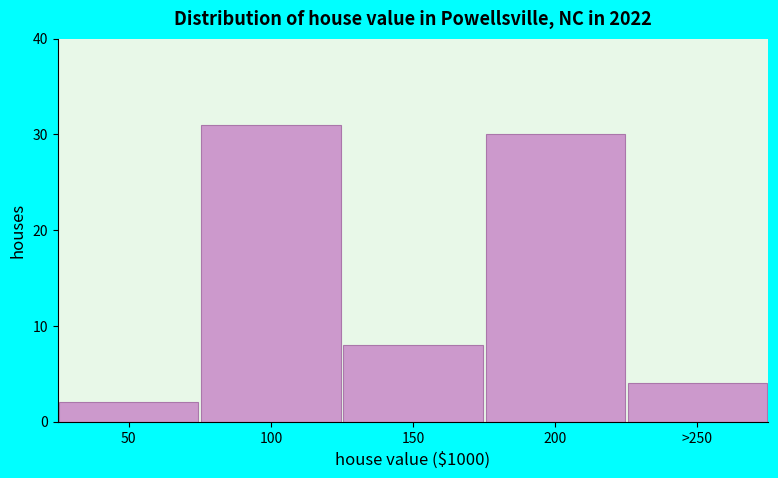

Reading left to right, extract all data points from this chart.

2	31	8	30	4